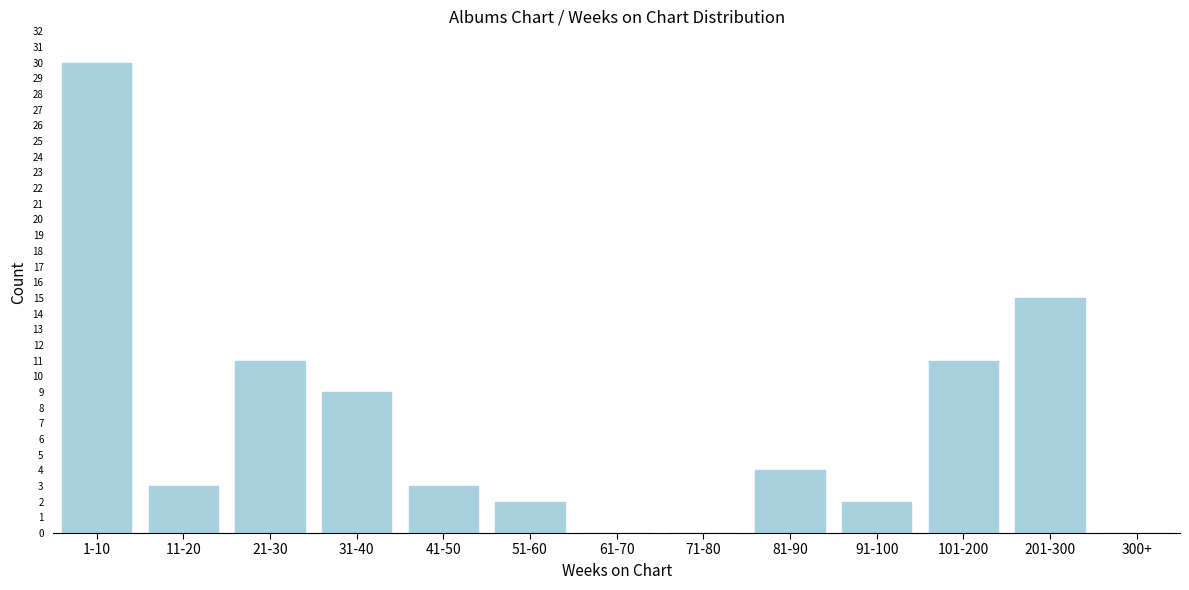

Reading left to right, what are all the values shown in this chart?

1-10=30	11-20=3	21-30=11	31-40=9	41-50=3	51-60=2	61-70=0	71-80=0	81-90=4	91-100=2	101-200=11	201-300=15	300+=0